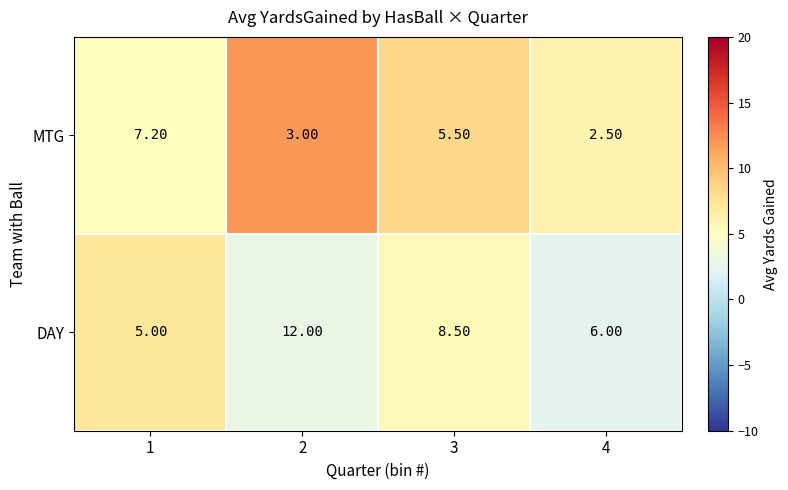

What is the difference between the second highest and second lowest values in the MTG series?

2.5